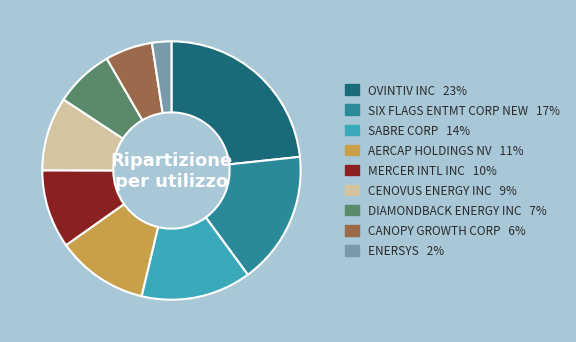

Which slice is the smallest?

ENERSYS